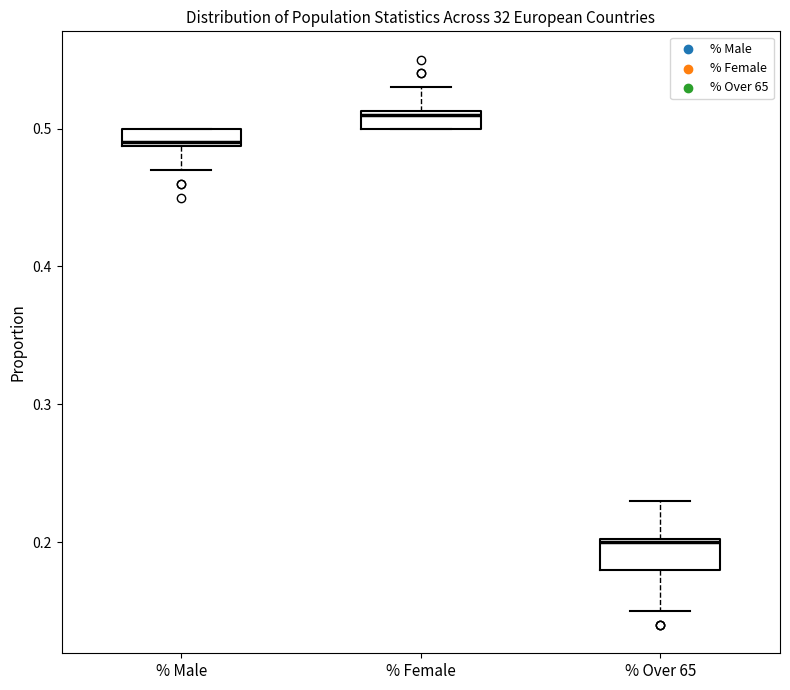

Which box has the lowest median line?

% Over 65